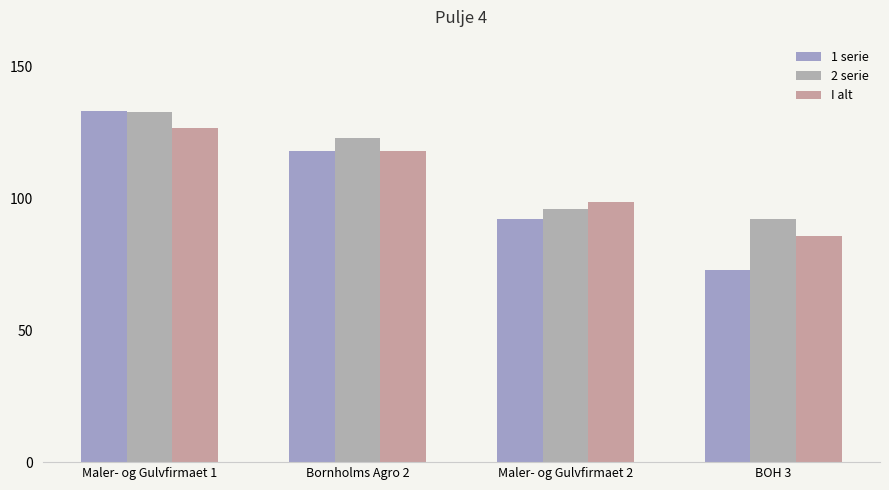

List the series in order of their overall mean, lowest first.

1 serie, I alt, 2 serie